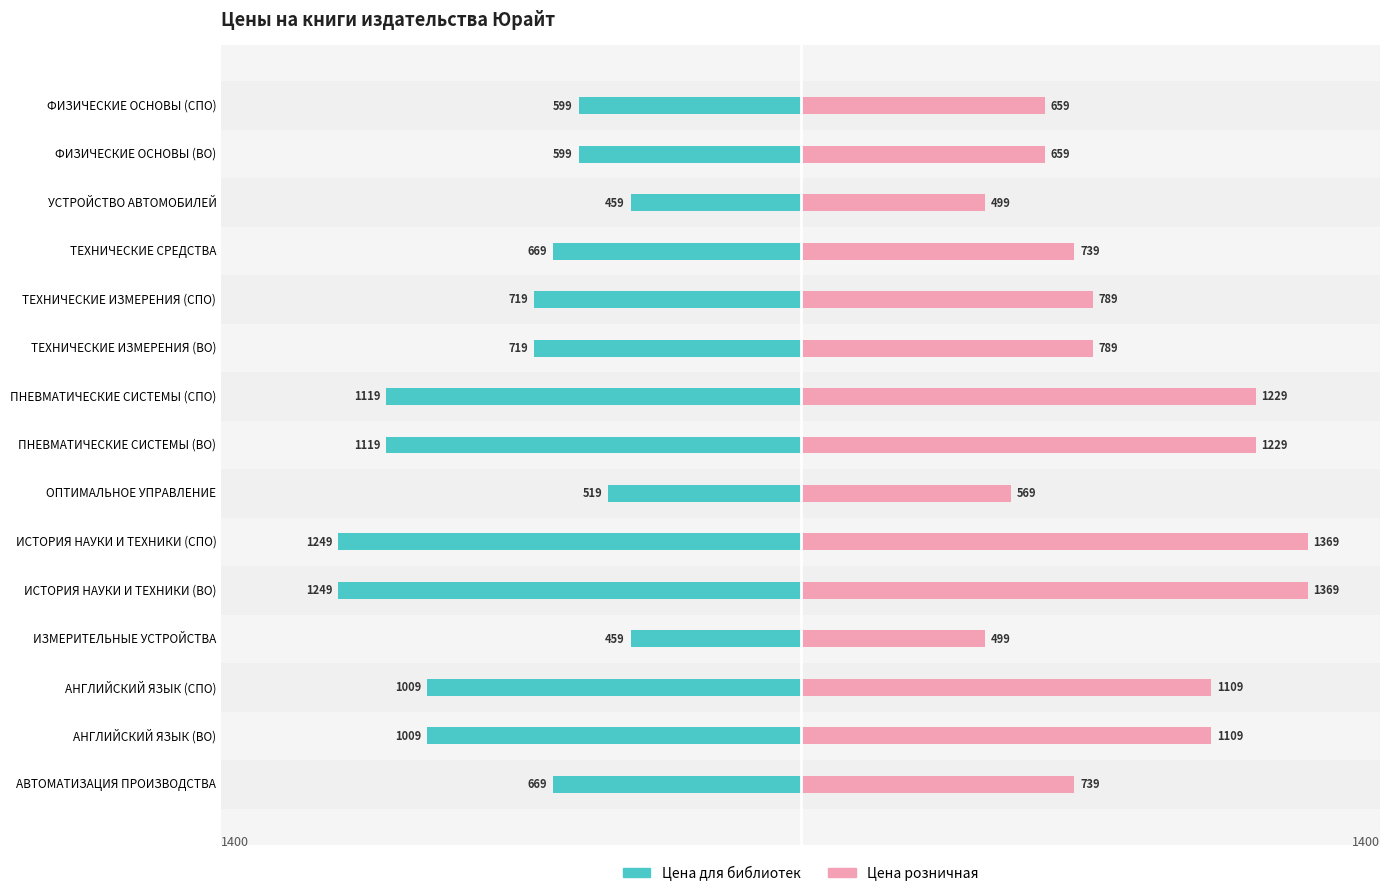

How many data points does each series have?

15